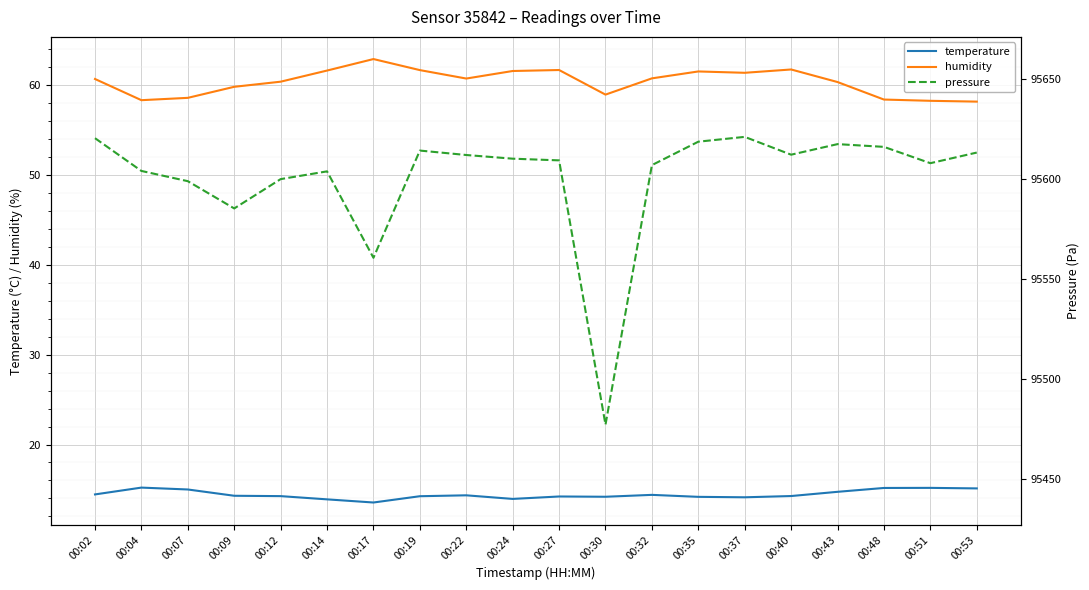

What is the difference between the highest and lowest values at 00:37?

95607.0